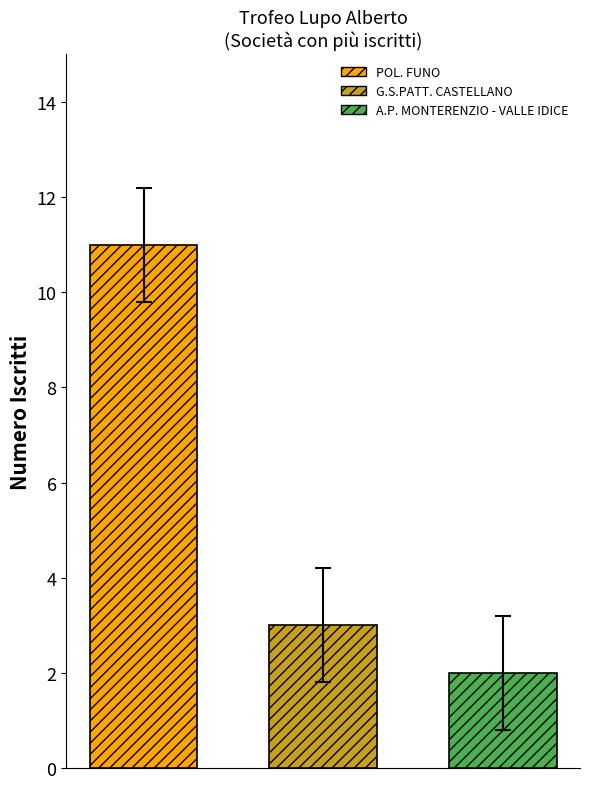

What is the greatest value displayed?

11